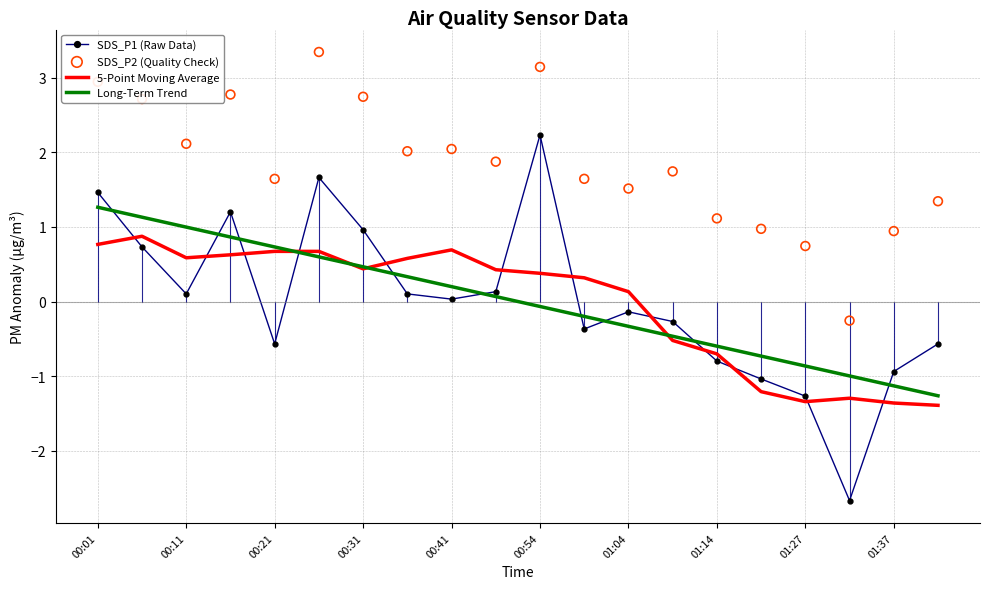

What are all the series names shown in the legend?

SDS_P1 (Raw Data), 5-Point Moving Average, Long-Term Trend, SDS_P2 (Quality Check)